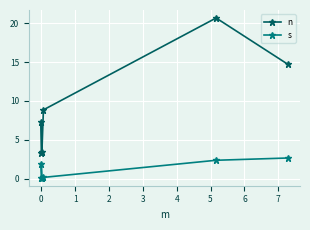

Which series has the largest range (max minus min)?

n